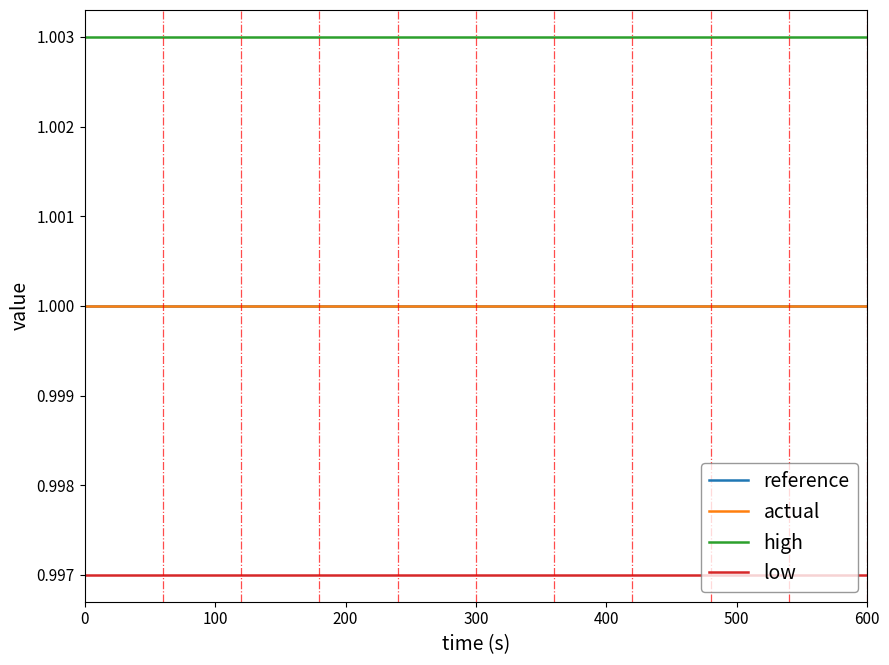

What is the highest value of the actual series?

1.0